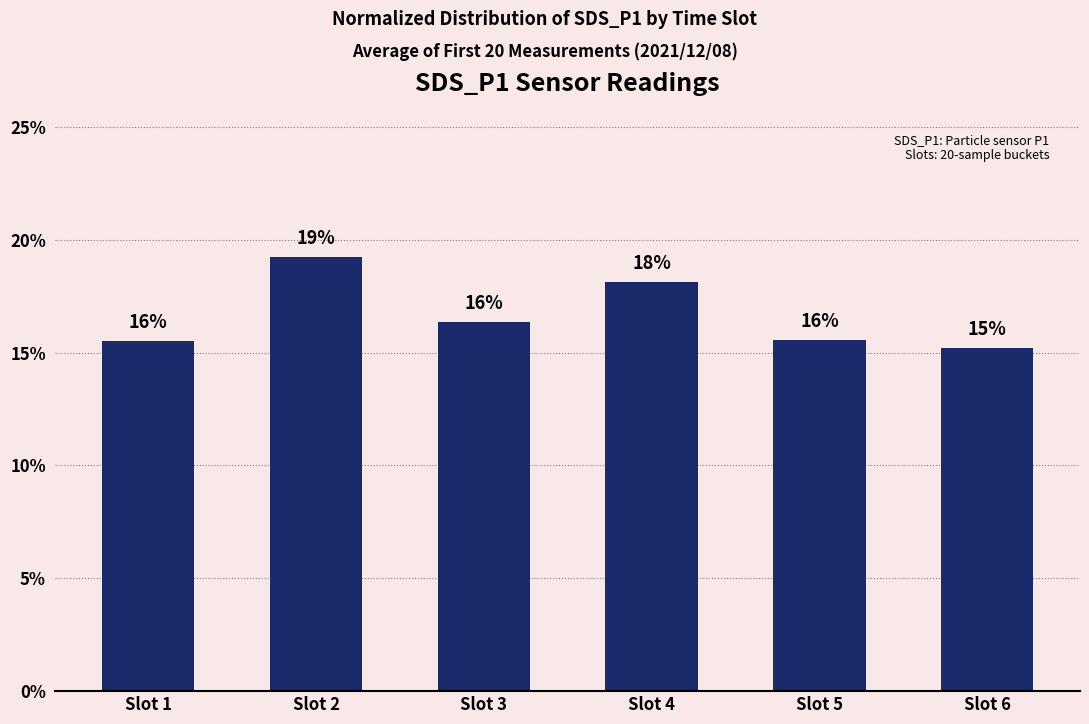

The chart shows a value of 0.3 at Slot 3. True or false?

False